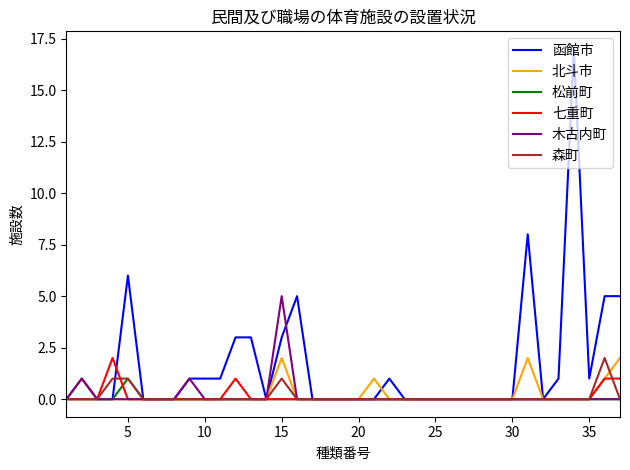

Which series has the widest spread of values?

函館市